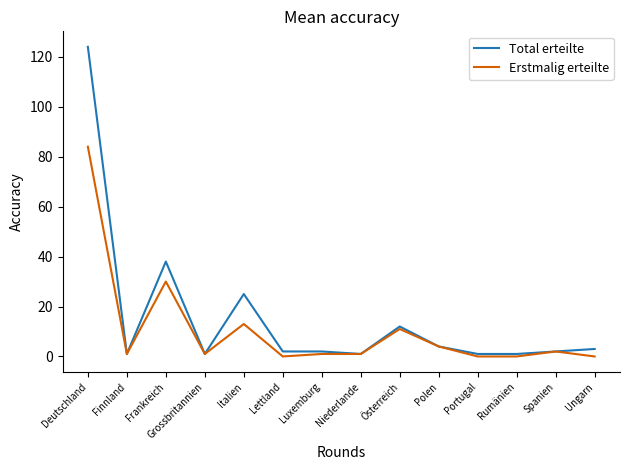

The value of Total erteilte at Polen is 4. True or false?

True